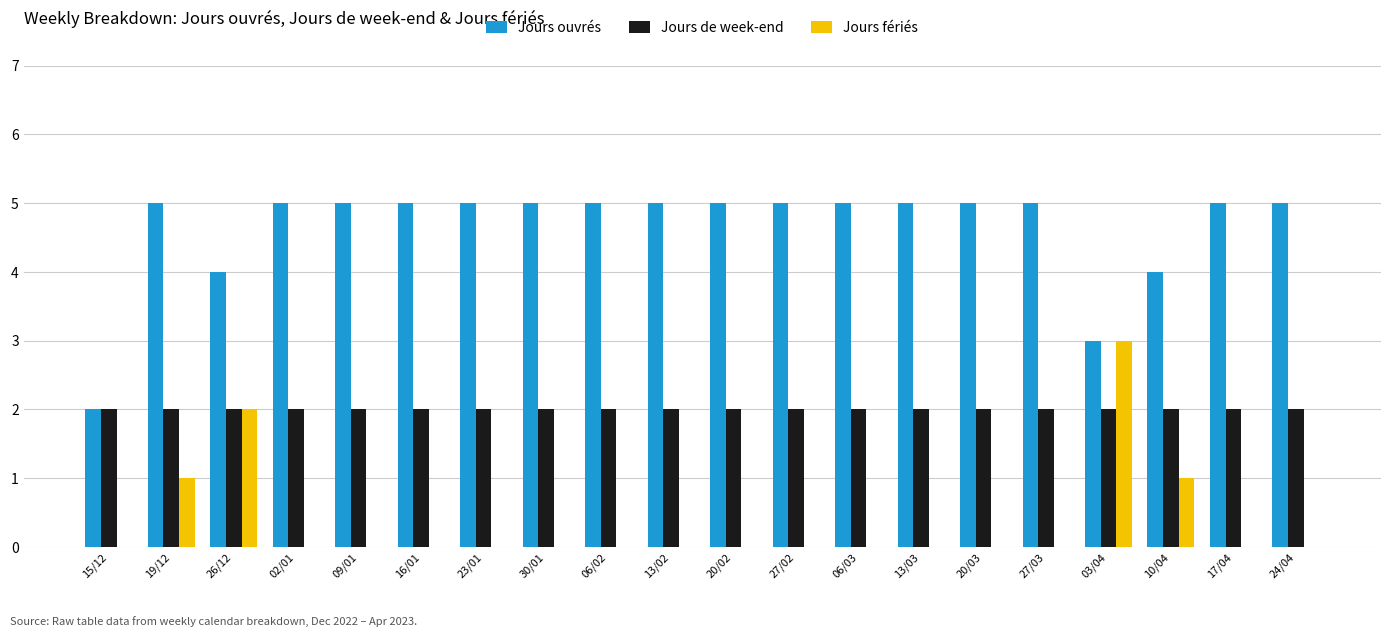

Reading right to left, transcribe all the data shown in this chart.

Jours ouvrés: 5	5	4	3	5	5	5	5	5	5	5	5	5	5	5	5	5	4	5	2
Jours de week-end: 2	2	2	2	2	2	2	2	2	2	2	2	2	2	2	2	2	2	2	2
Jours fériés: 0	0	1	3	0	0	0	0	0	0	0	0	0	0	0	0	0	2	1	0